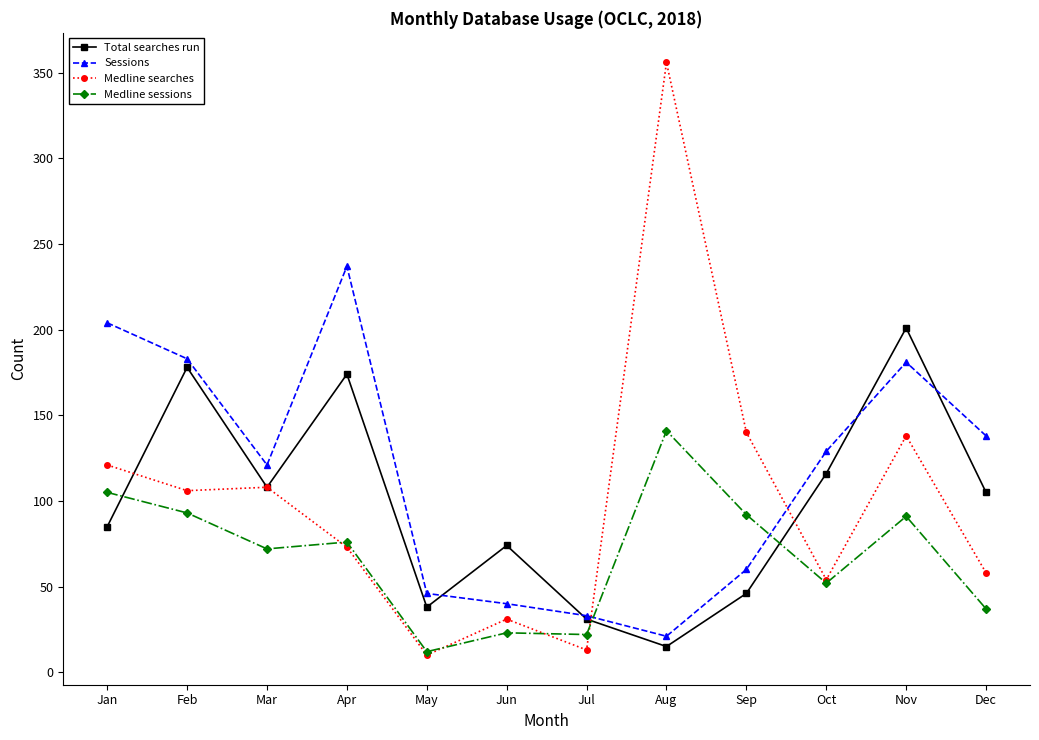

Is the value of Sessions at Jul greater than the value of Total searches run at Jun?

No